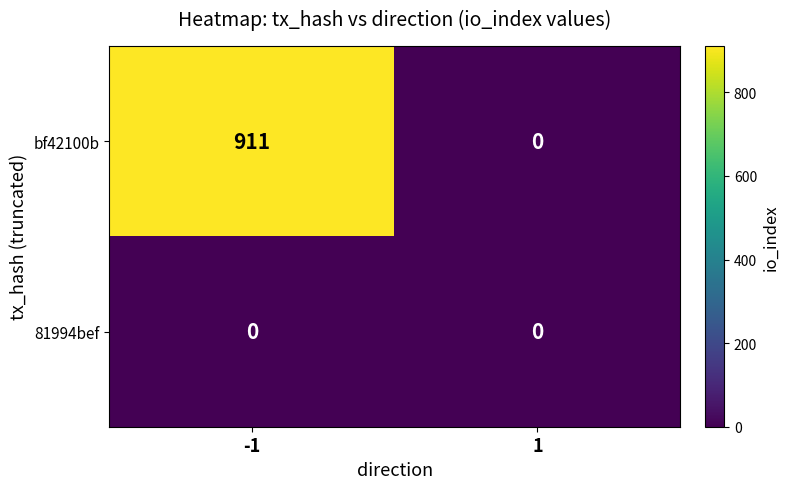

Between -1 and 1, which series saw the biggest shift?

bf42100b